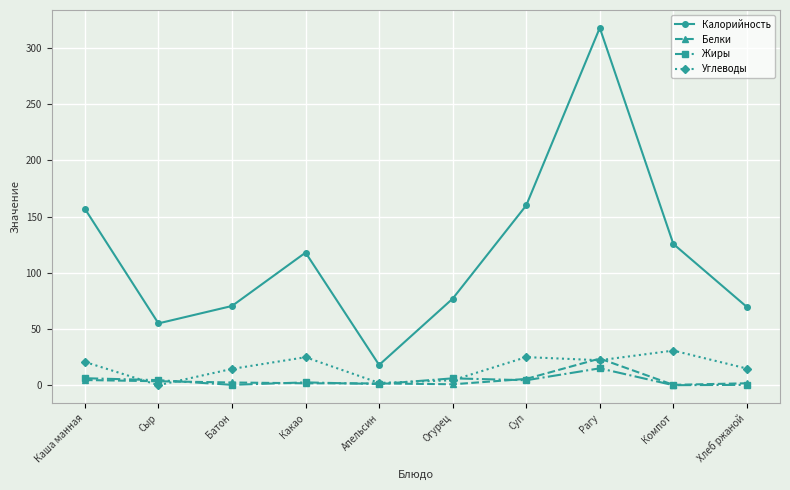

Rank the series by their maximum value, from lowest to highest.

Жиры, Белки, Углеводы, Калорийность